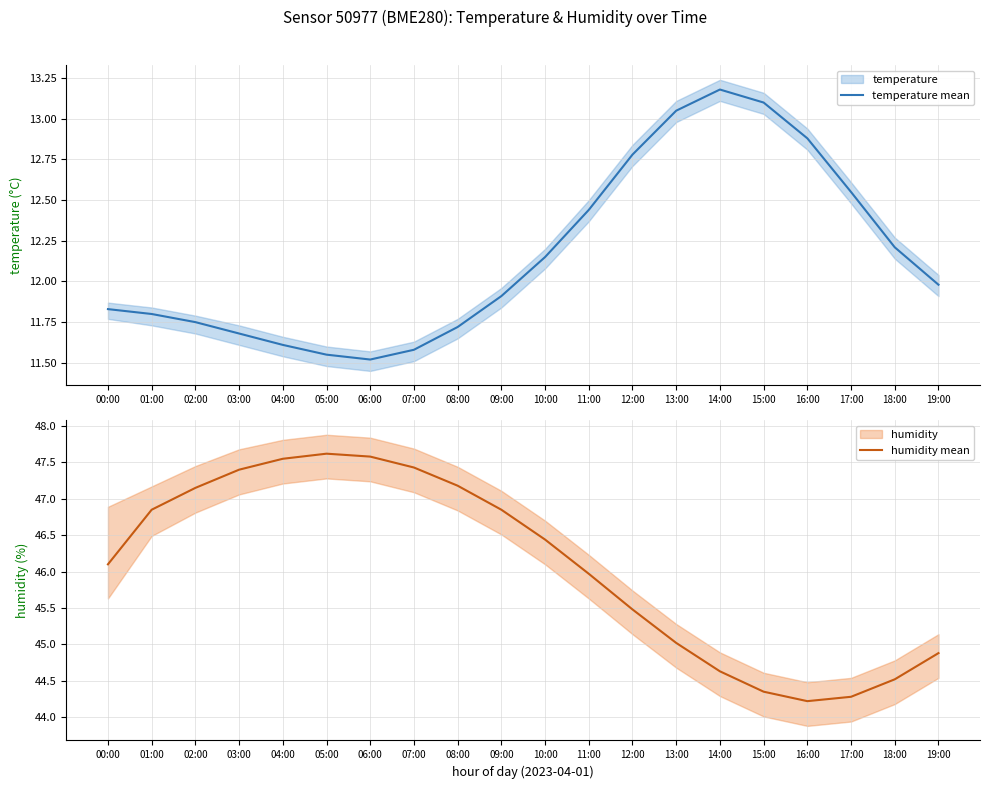

True or false: temperature mean and humidity mean cross at least once.

False